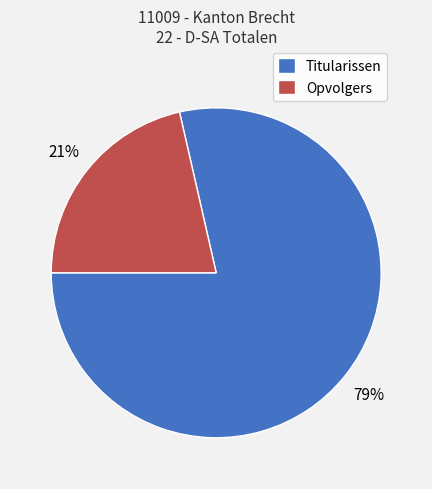

Does Titularissen account for over 50% of the chart?

Yes